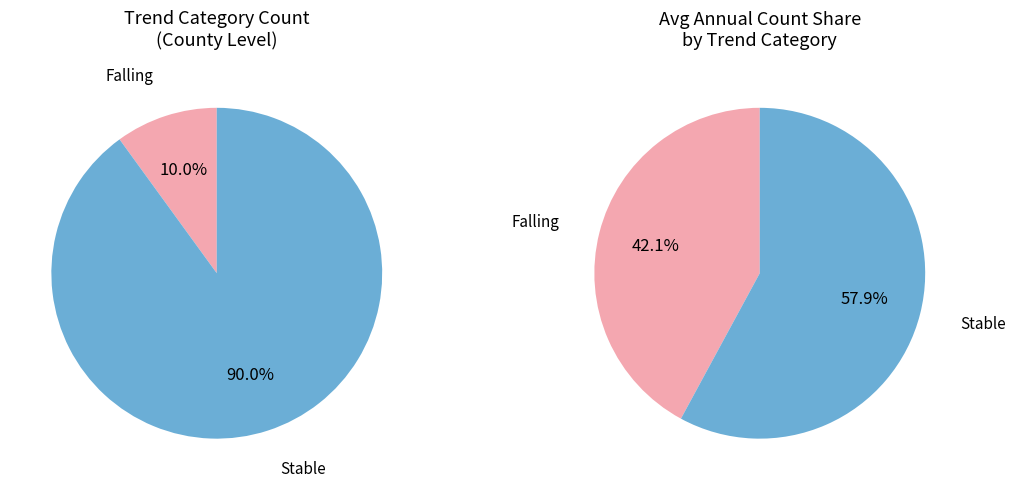

What percentage do falling and stable together represent?

100.0%